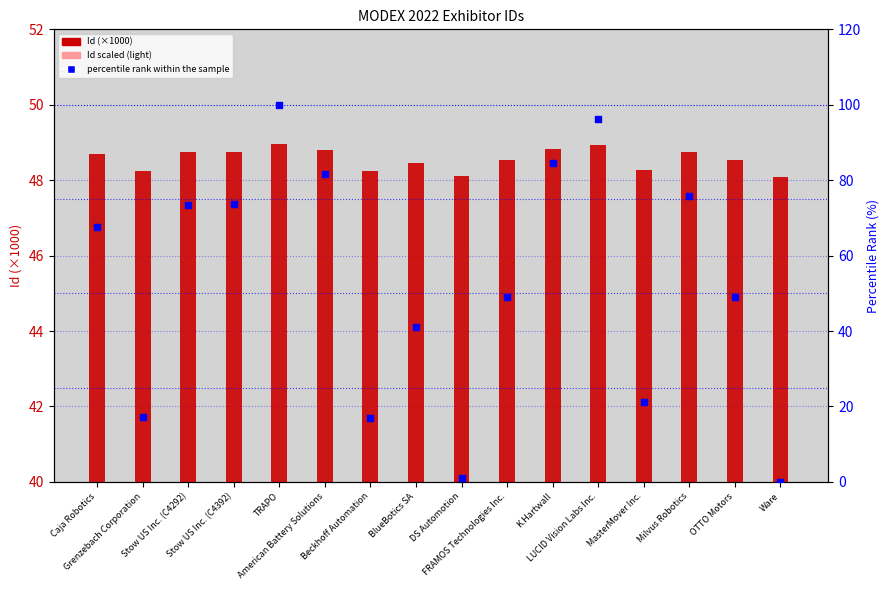

Which series has the largest total across all categories?

percentile rank within the sample